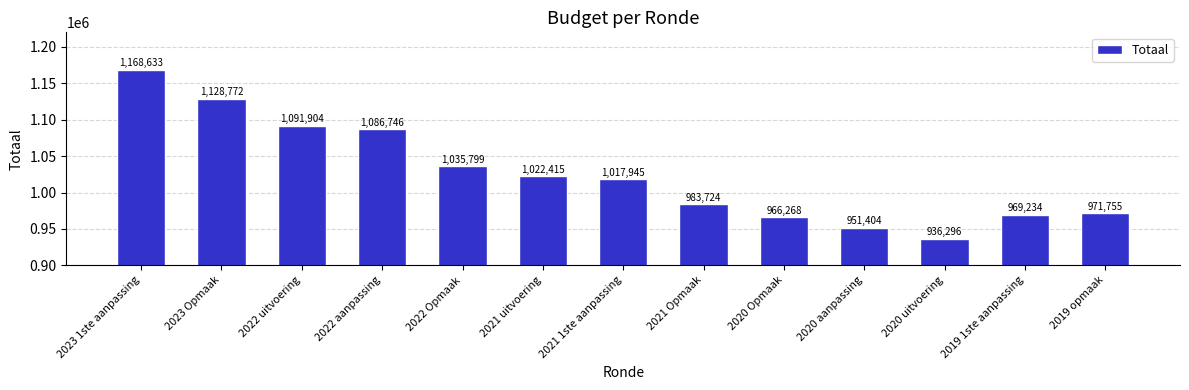

What is the difference between the maximum and minimum values?

232337